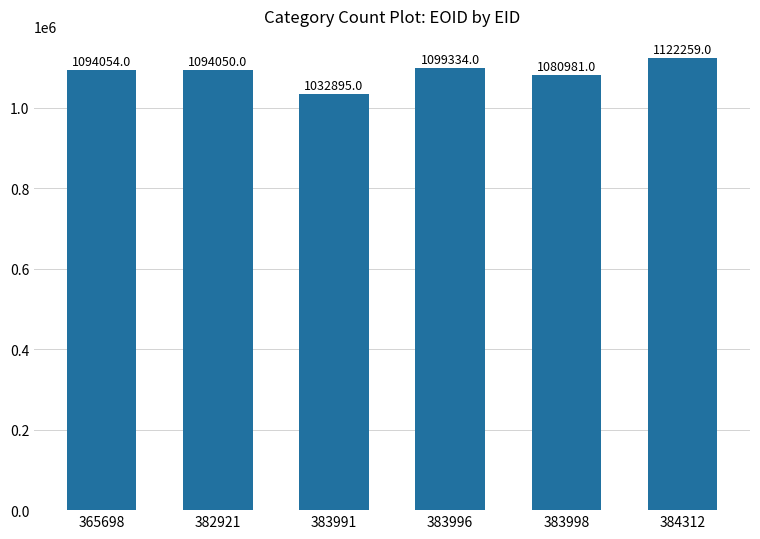

Reading left to right, transcribe all the data shown in this chart.

365698=1094054	382921=1094050	383991=1032895	383996=1099334	383998=1080981	384312=1122259